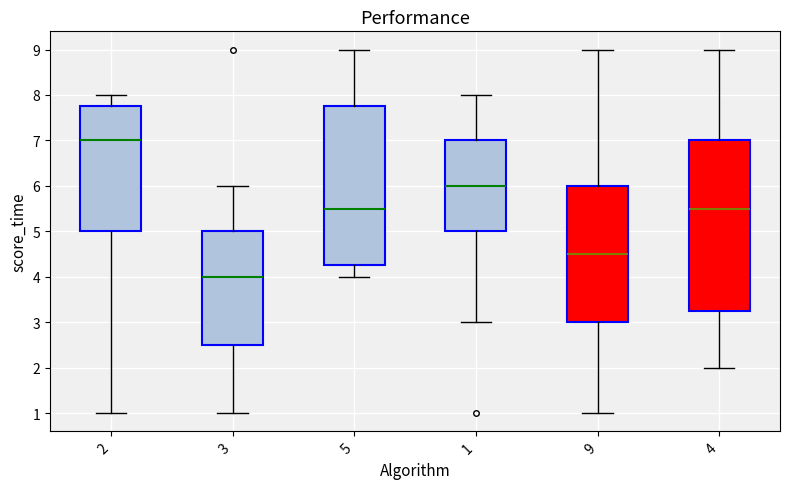

Reading left to right, read every box against the y-axis: the position of its median line, the range the box covers, and the ends of its whiskers. The values are not printed on the chart, so give them approximately, as read against the axis.

2: median 7.0, box 5.0 to 7.8, whiskers 1.0 to 8.0
3: median 4.0, box 2.5 to 5.0, whiskers 1.0 to 6.0
5: median 5.5, box 4.3 to 7.8, whiskers 4.0 to 9.0
1: median 6.0, box 5.0 to 7.0, whiskers 3.0 to 8.0
9: median 4.5, box 3.0 to 6.0, whiskers 1.0 to 9.0
4: median 5.5, box 3.3 to 7.0, whiskers 2.0 to 9.0